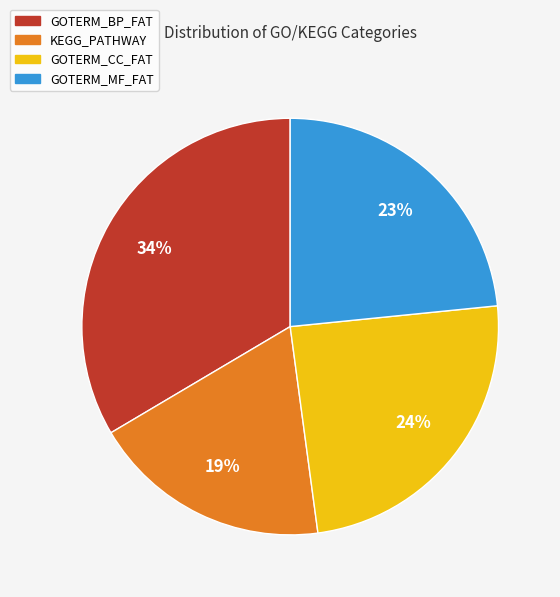

Does GOTERM_MF_FAT represent more than half of the total?

No